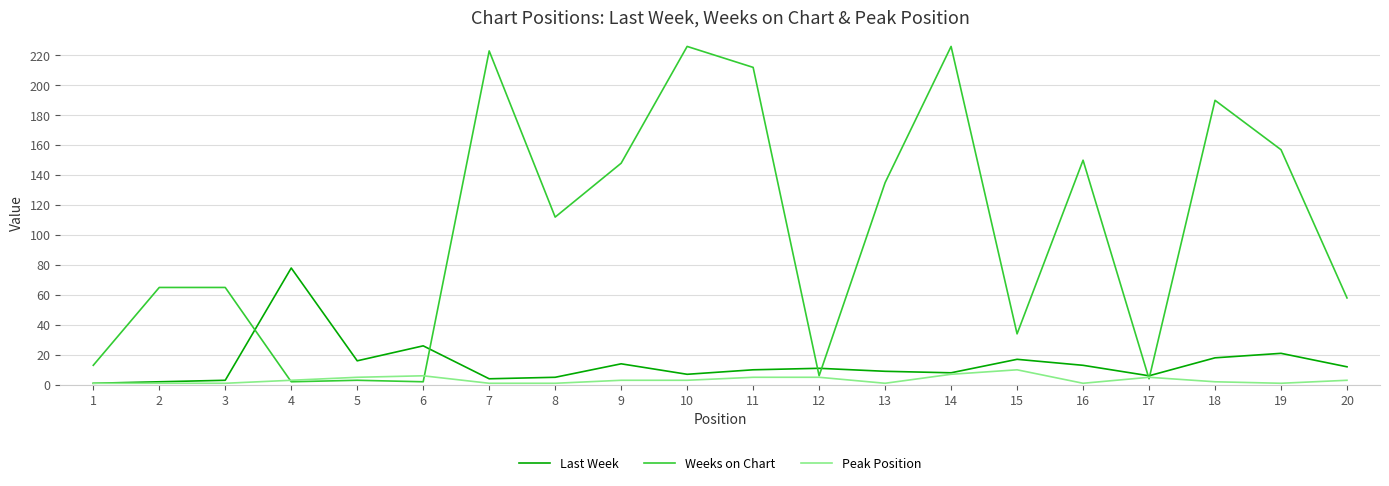

Reading right to left, what are all the values shown in this chart?

Last Week: 12	21	18	6	13	17	8	9	11	10	7	14	5	4	26	16	78	3	2	1
Weeks on Chart: 58	157	190	4	150	34	226	135	6	212	226	148	112	223	2	3	2	65	65	13
Peak Position: 3	1	2	5	1	10	7	1	5	5	3	3	1	1	6	5	3	1	1	1